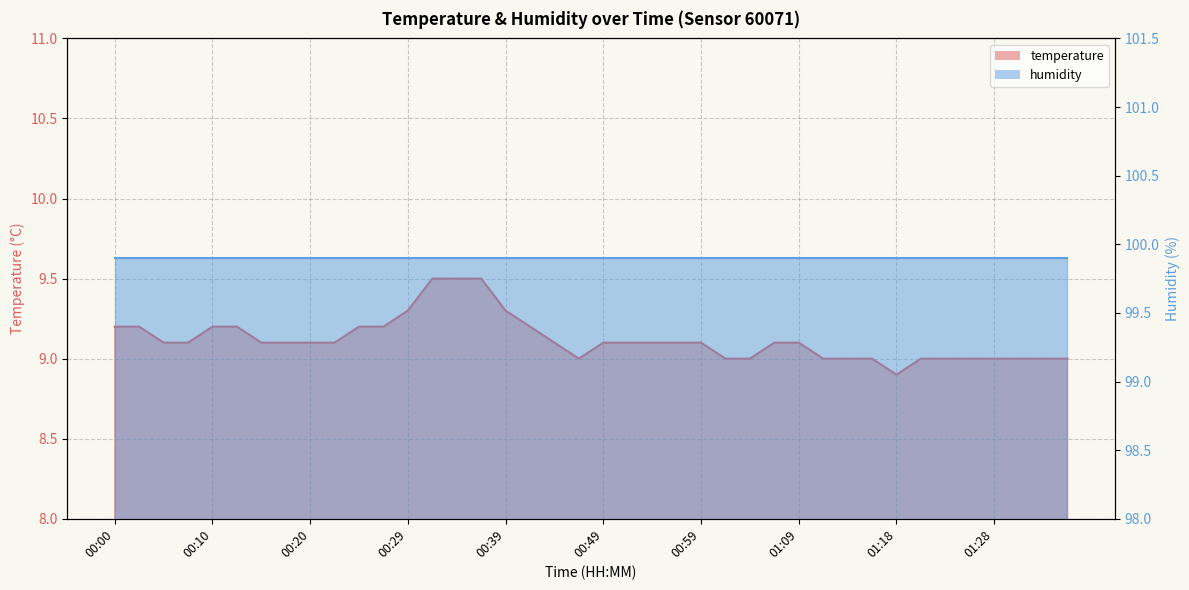

What is the label of the 3rd point from the left?

00:05